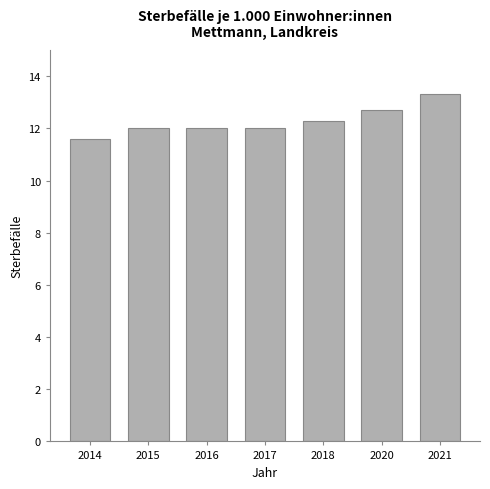

What is the approximate value at 2018?

12.3